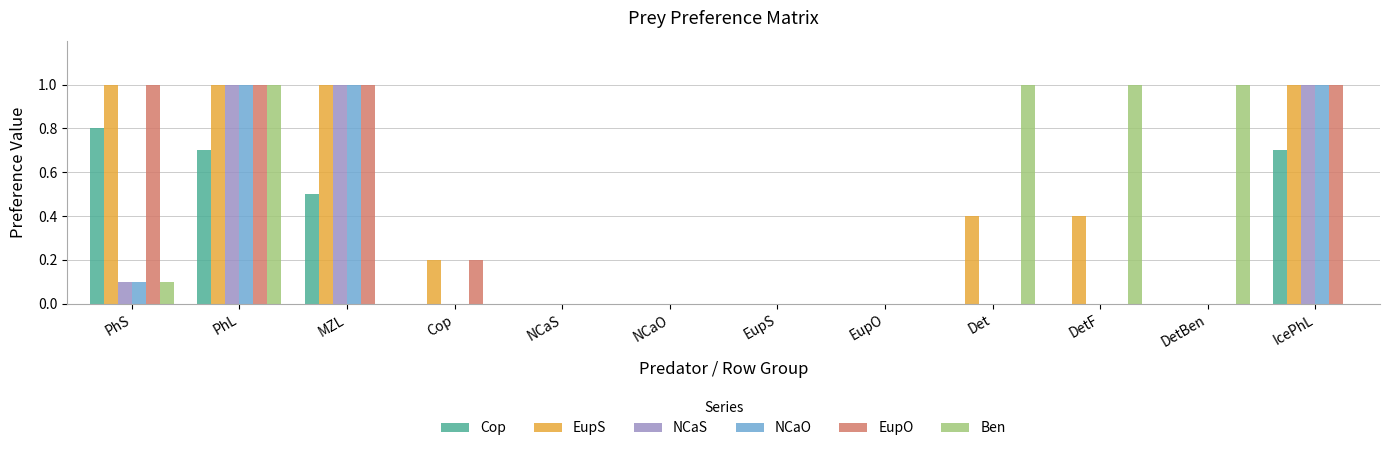

What is the average value of the NCaS series?

0.3